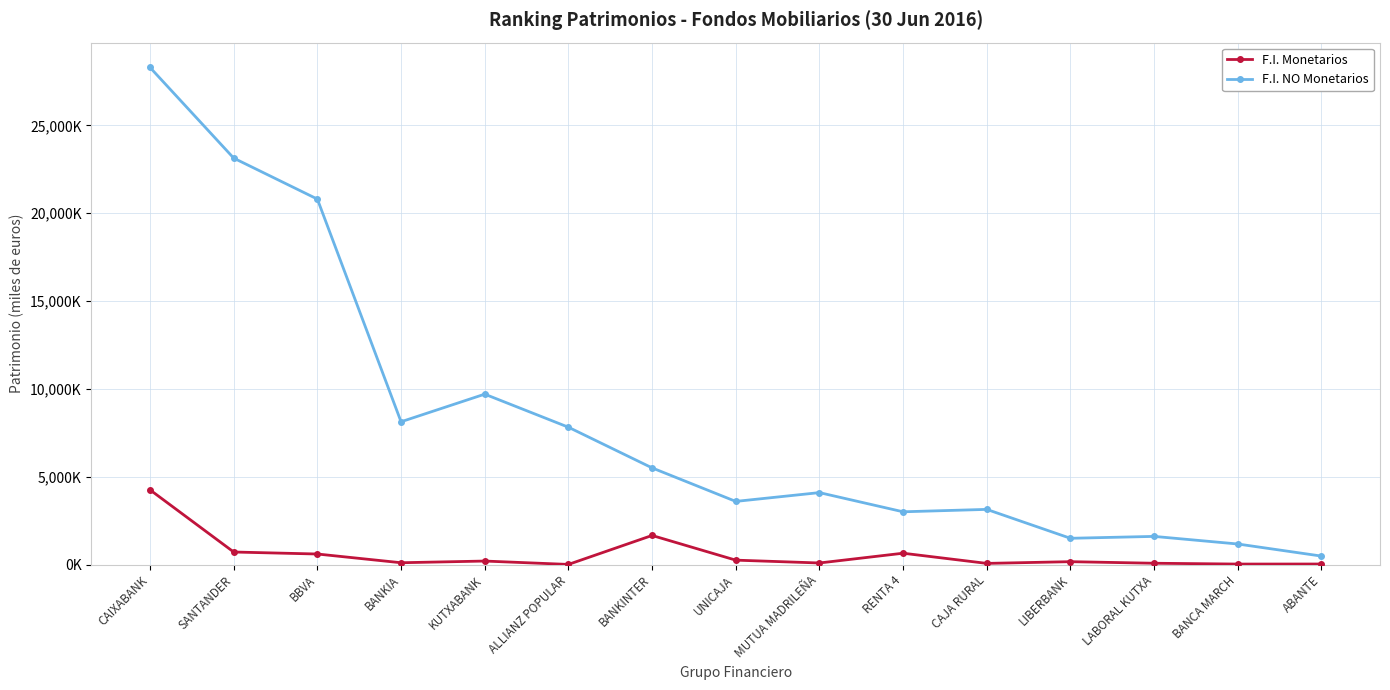

Reading left to right, list all the values displayed in this chart.

F.I. Monetarios: 4251025	713229	599546	102907	198763	6676	1655974	250523	88851	645005	65529	163051	73684	27273	29850
F.I. NO Monetarios: 28301222	23139740	20806505	8129267	9701167	7819068	5503681	3594877	4095284	3003493	3140178	1494606	1602734	1169669	481700